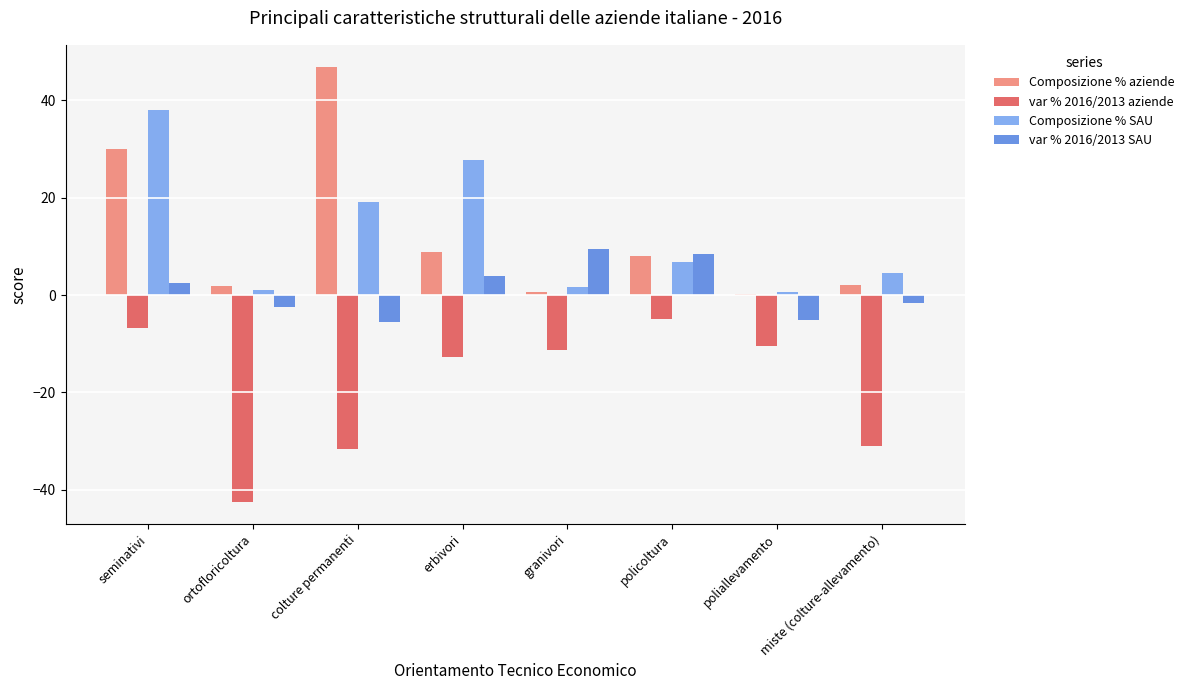

What is the average value of the Composizione % SAU series?

12.5